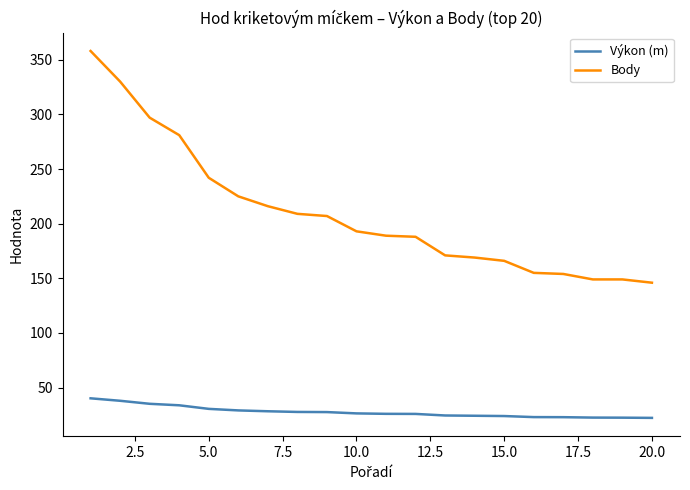

What is the highest value of the Výkon (m) series?

40.2